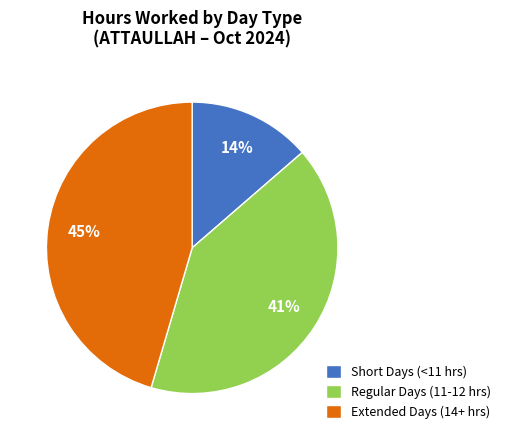

How many segments does this pie chart have?

3